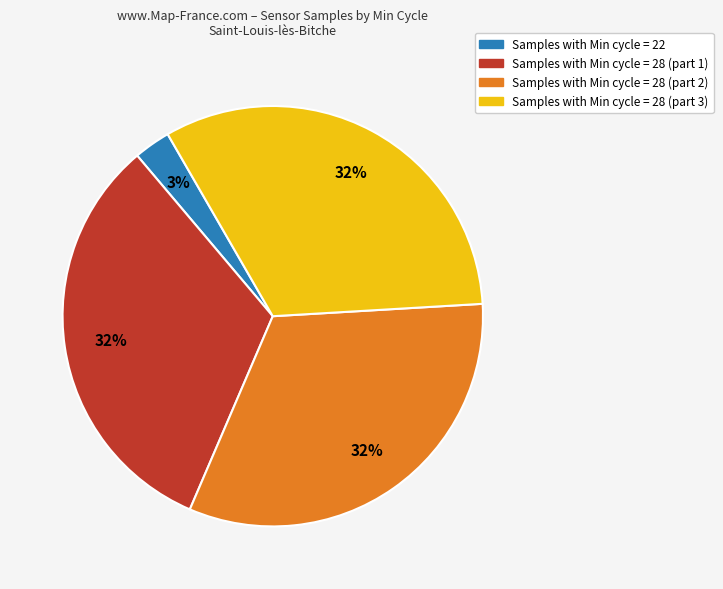

To the nearest percent, what is the average slice percentage?

25%